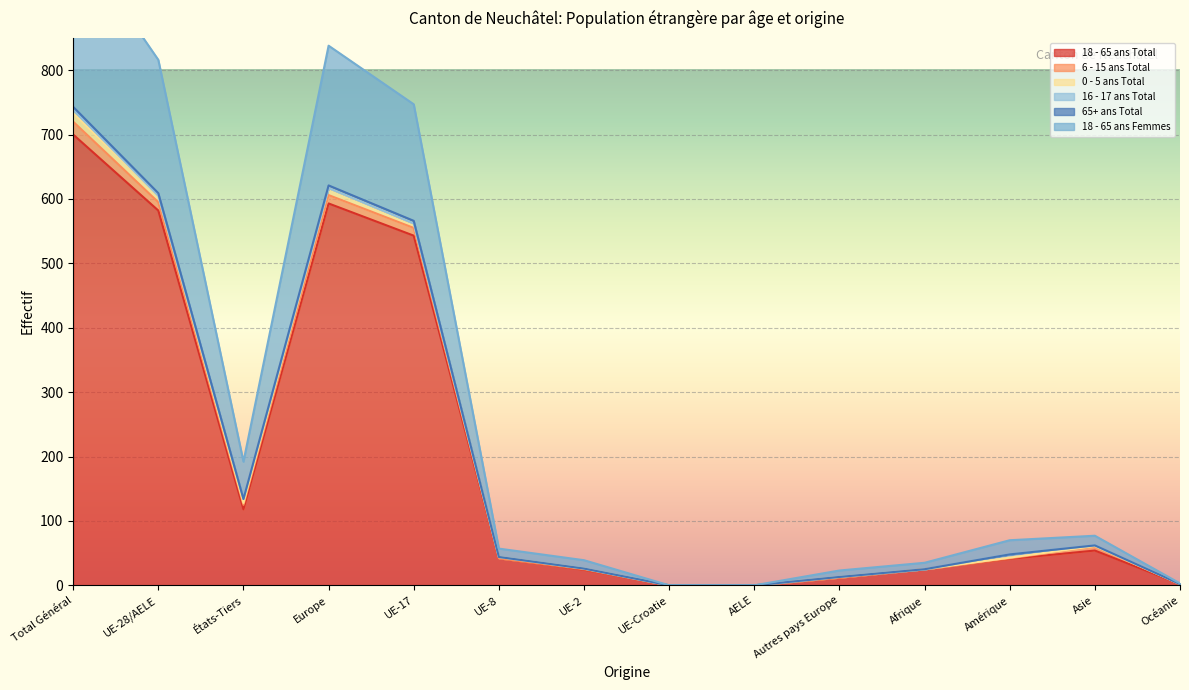

True or false: 0 - 5 ans Total and 18 - 65 ans Total cross at least once.

False